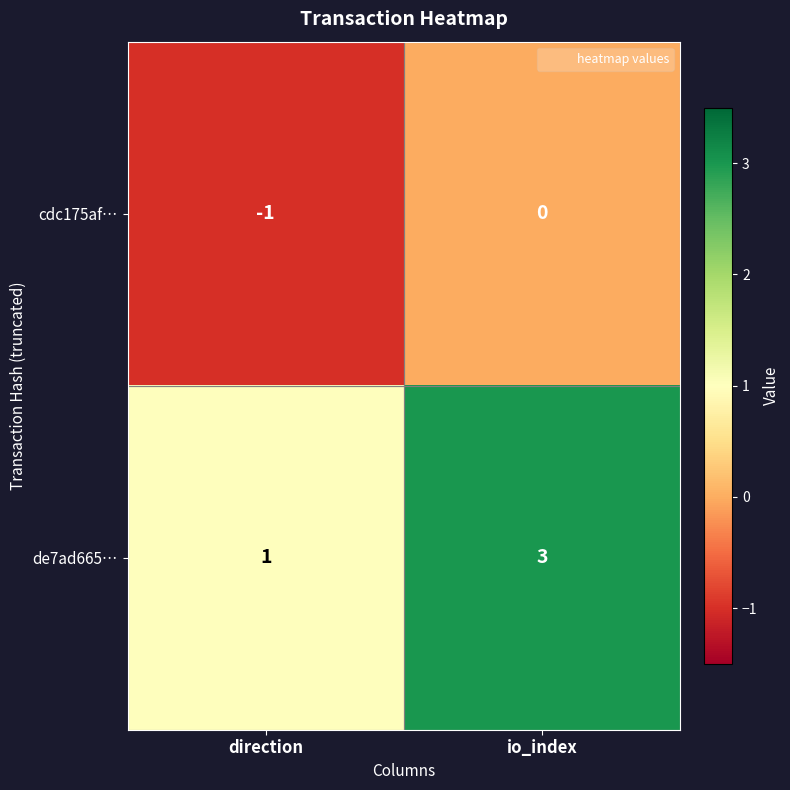

The value of de7ad665… at direction is 1. True or false?

True